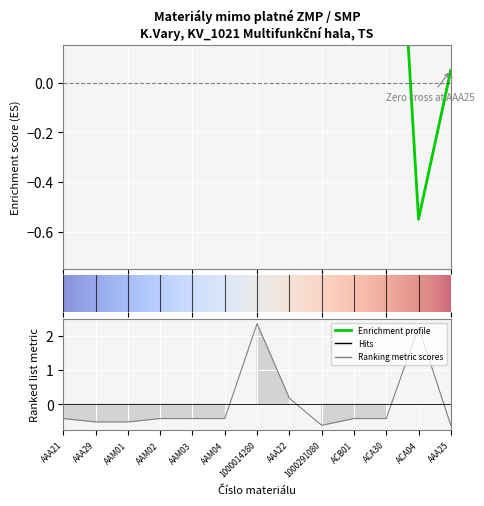

List the labels in order of value, largest first.

1000014280, ACA04, AAA22, AAA21, AAM02, AAM03, AAM04, ACB01, ACA30, AAA29, AAM01, 1000291080, AAA25